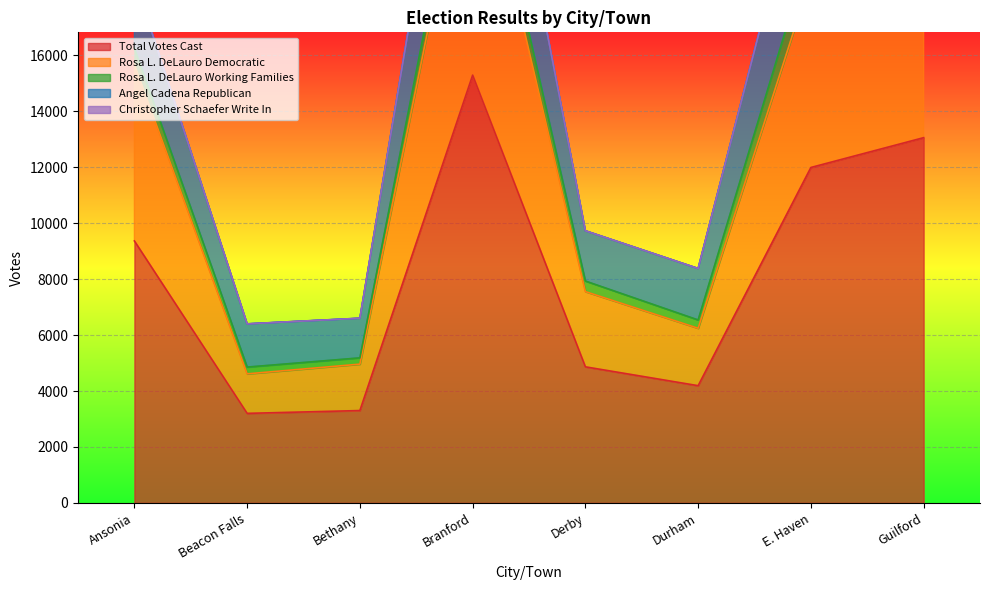

The value of Christopher Schaefer Write In at Durham is 0. True or false?

False